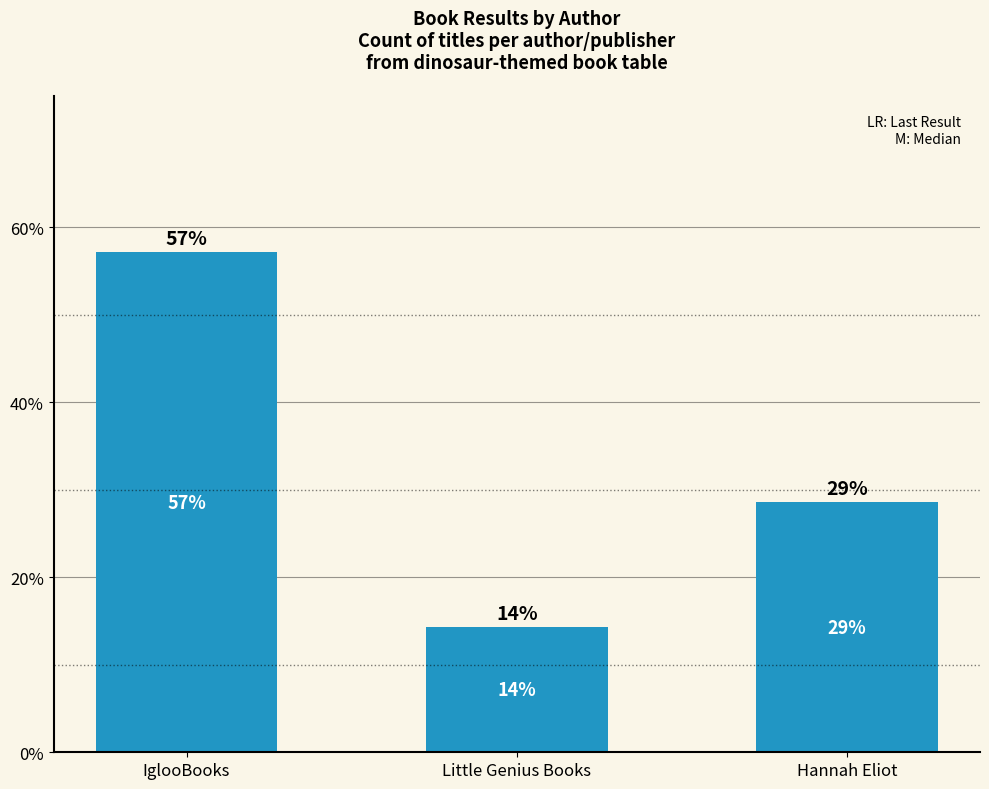

At which label is the value closest to 35?

Hannah Eliot